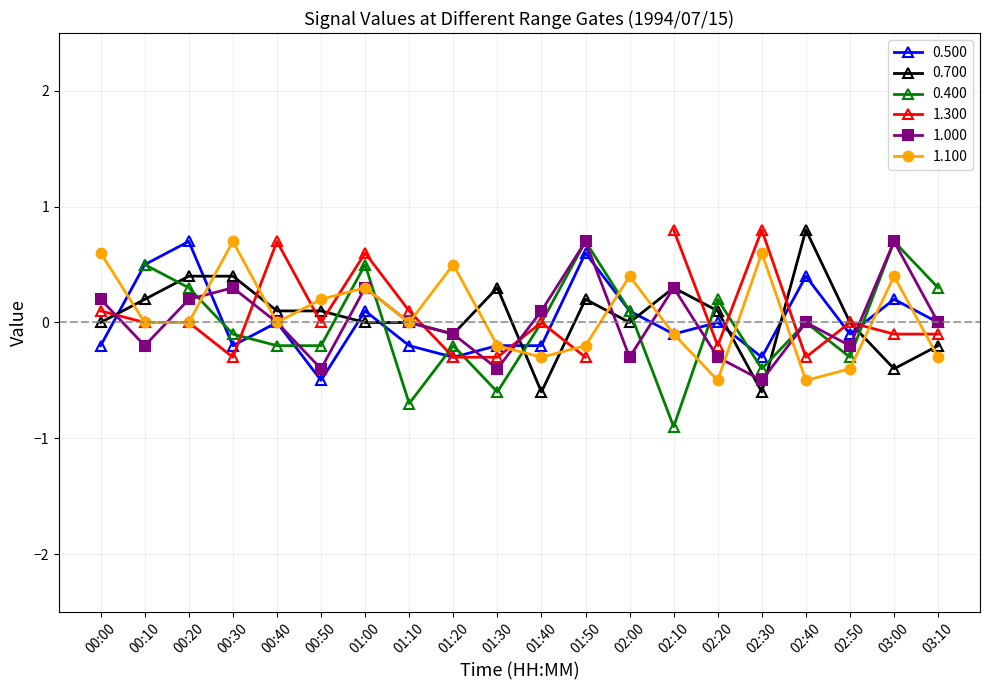

Where is the first local minimum for 1.000?

00:10